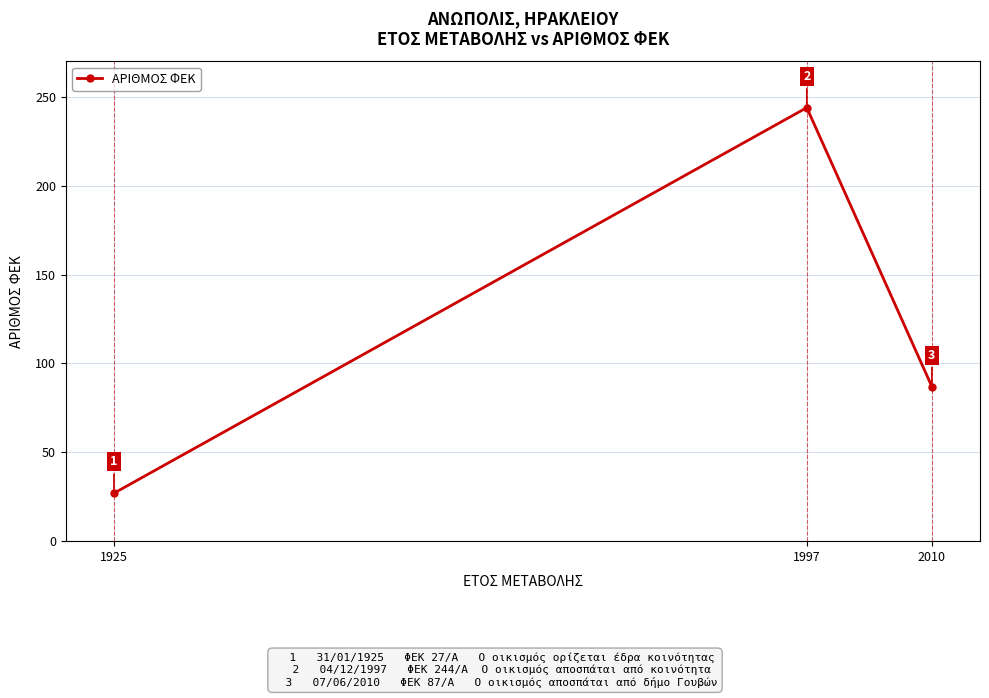

Reading left to right, what are all the values shown in this chart?

1925=27	1997=244	2010=87